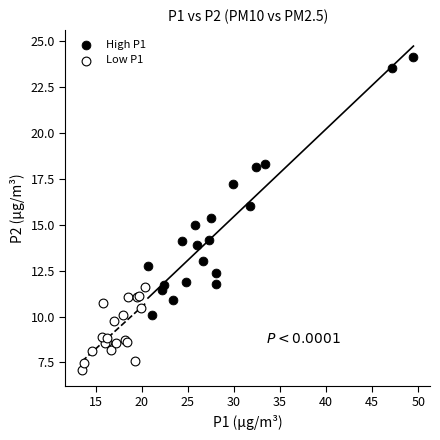

Which series has the widest spread of Y values?

High P1